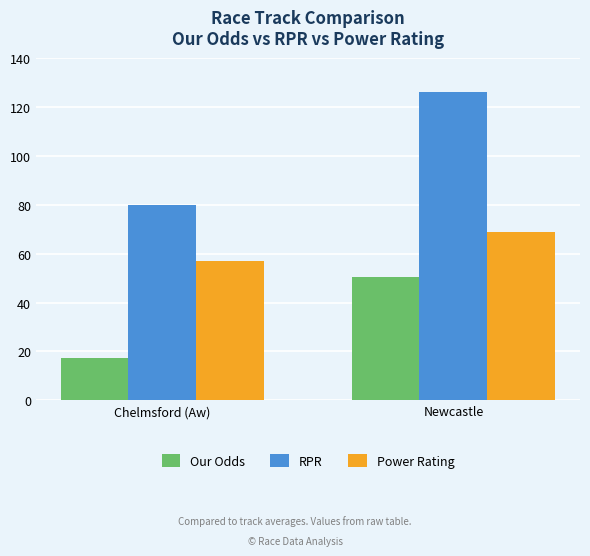

At which label does RPR reach its peak?

Newcastle